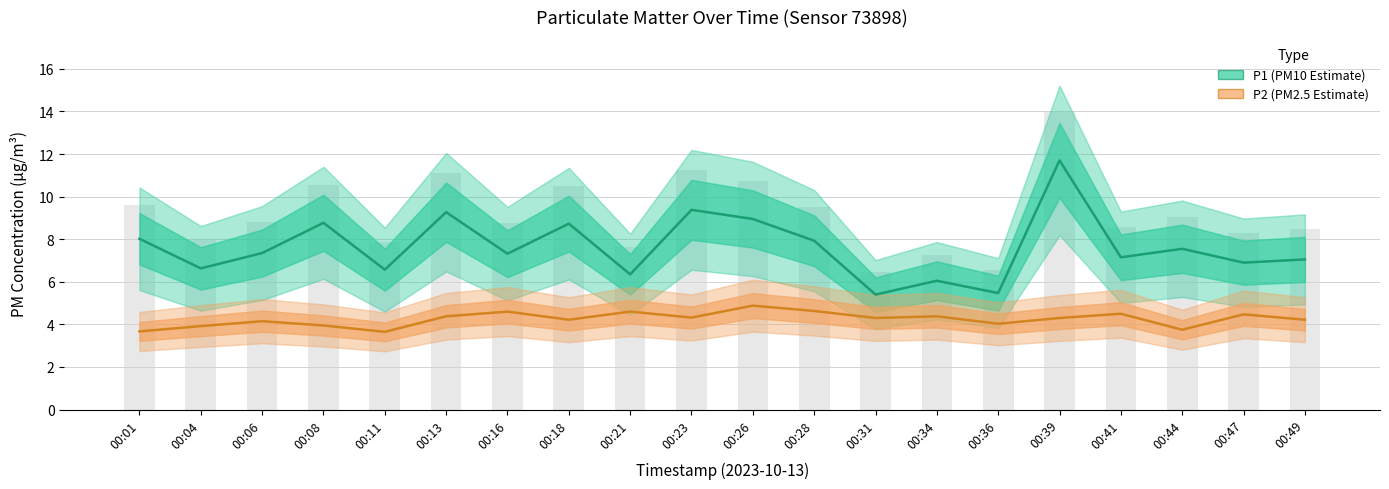

What are all the series names shown in the legend?

P1 (PM10 Estimate), P2 (PM2.5 Estimate)